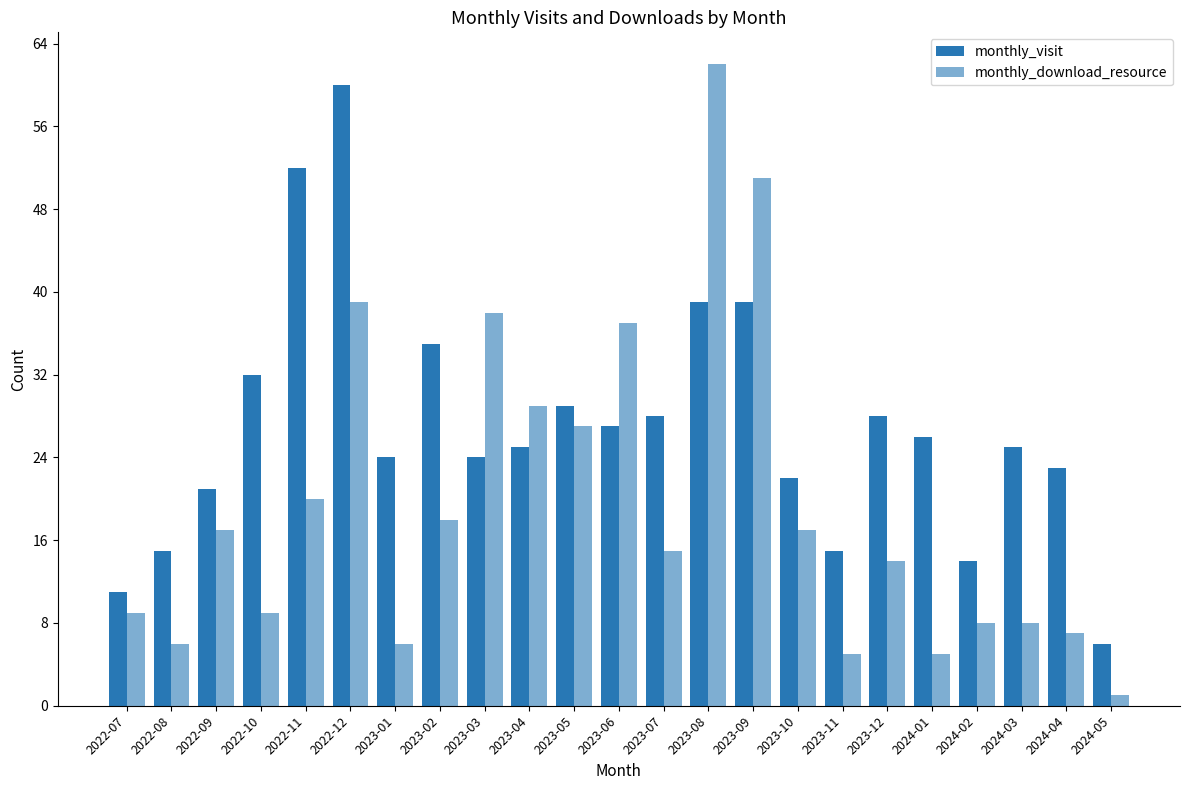

Are the bars grouped side by side (vs. stacked)?

Yes